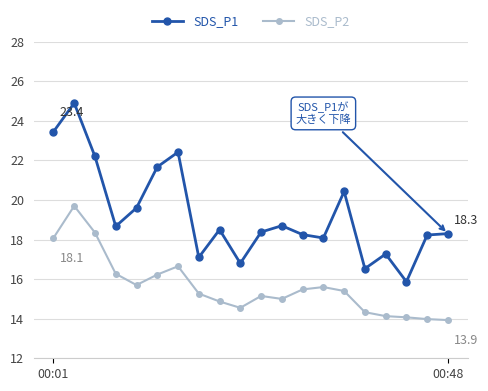

How many lines are shown in the chart?

2